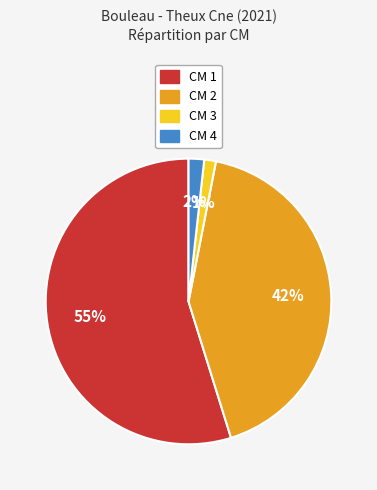

How many slices are in this pie chart?

4